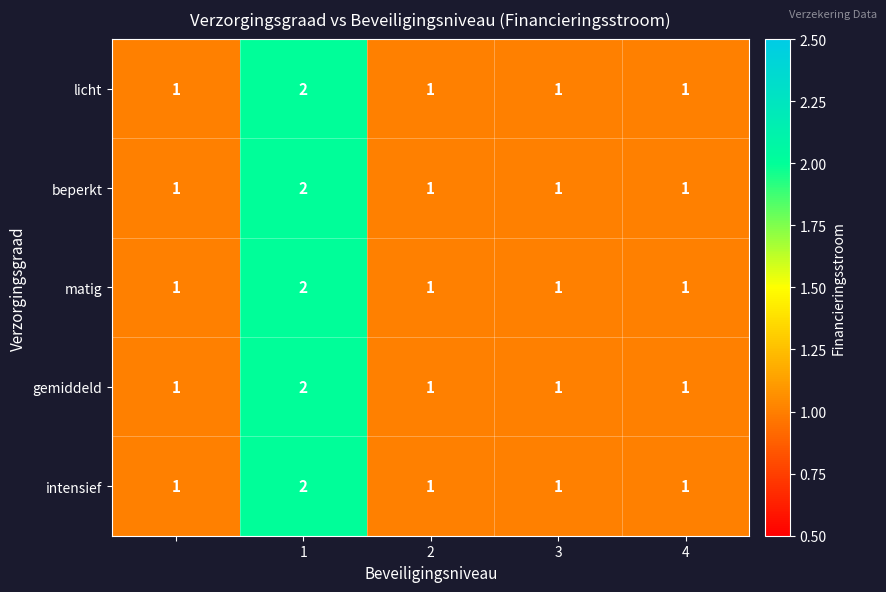

Reading right to left, list all the values displayed in this chart.

licht: 1	1	1	2	1
beperkt: 1	1	1	2	1
matig: 1	1	1	2	1
gemiddeld: 1	1	1	2	1
intensief: 1	1	1	2	1